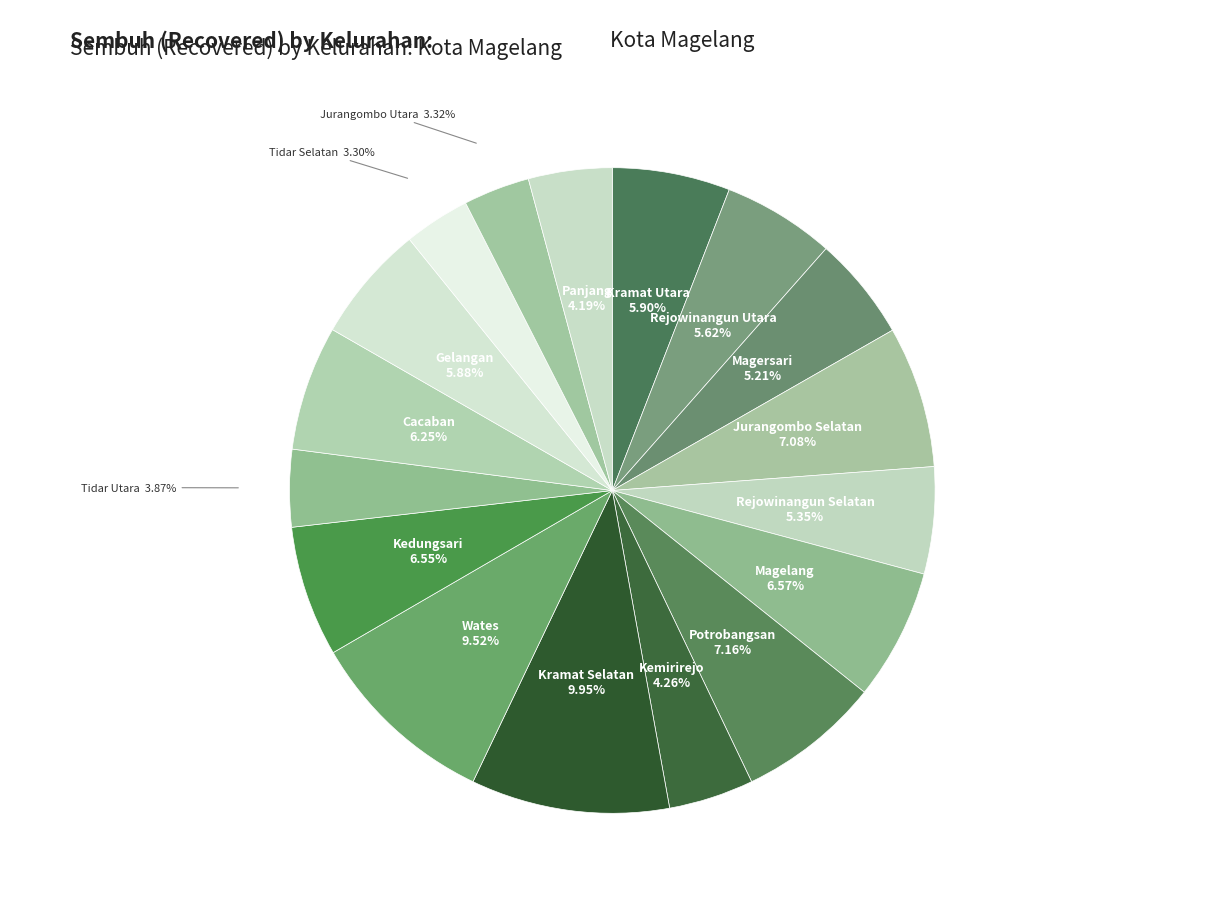

How many slices are in this pie chart?

17